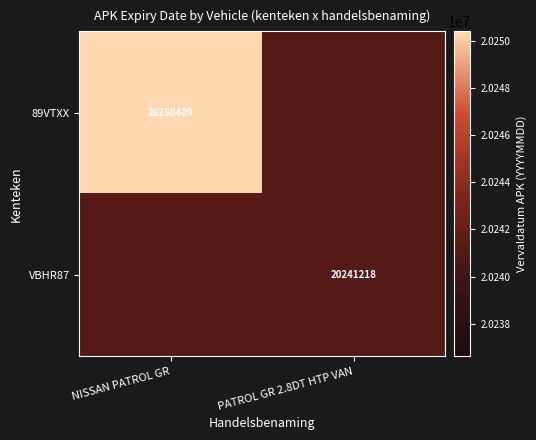

The value of VBHR87 at PATROL GR 2.8DT HTP VAN is 12022045. True or false?

False